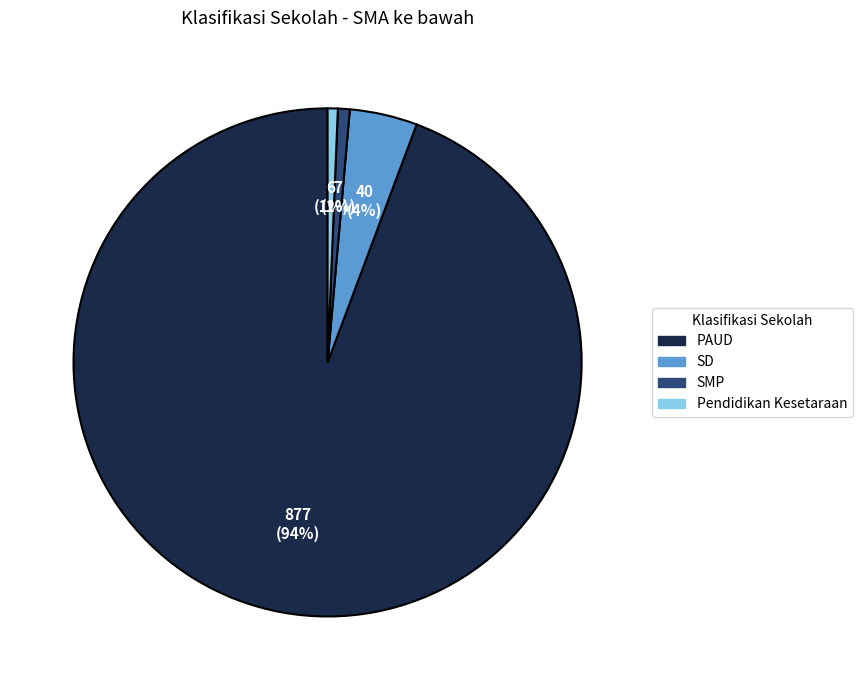

To the nearest percent, what is the average slice percentage?

25%